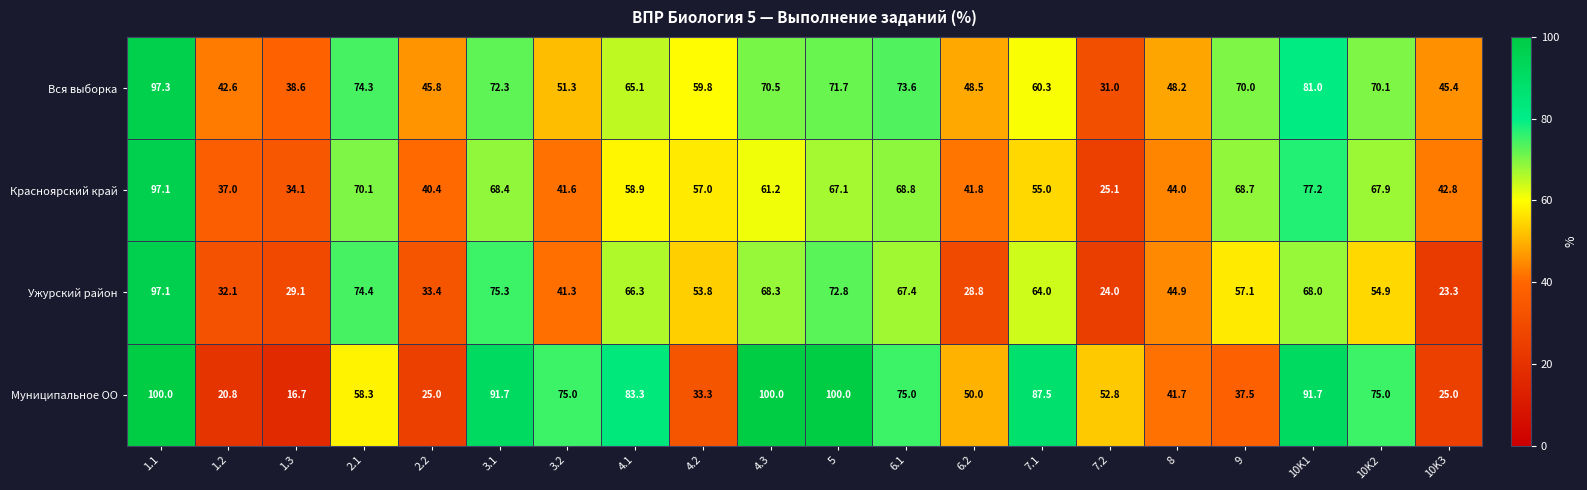

At which label does Красноярский край first exceed 58?

1.1